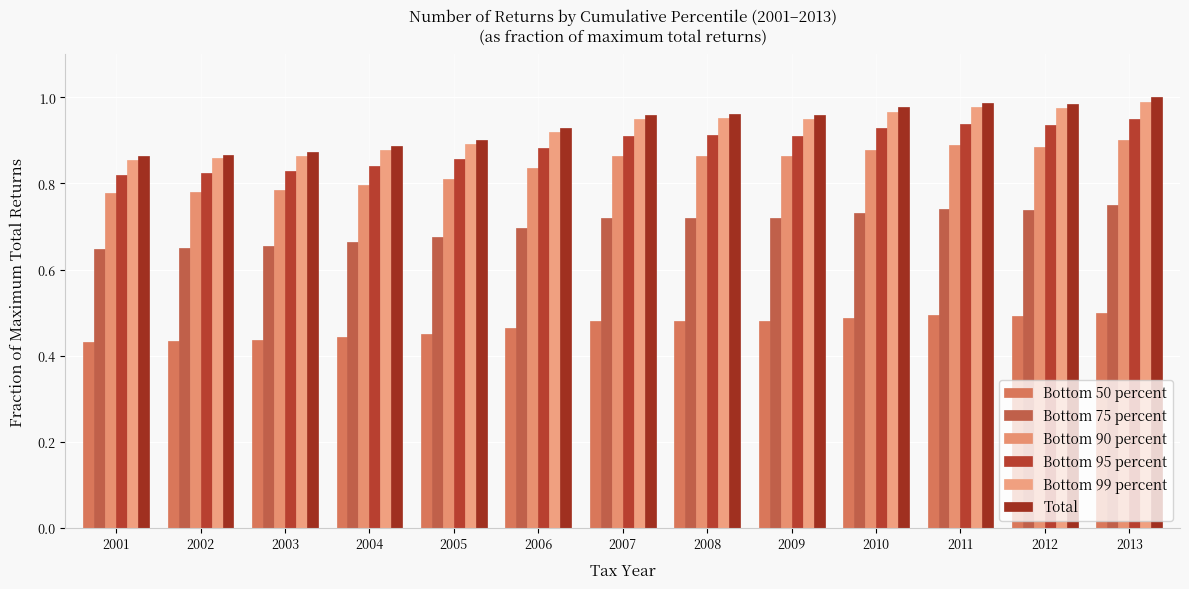

How many bars are there in each group?

6